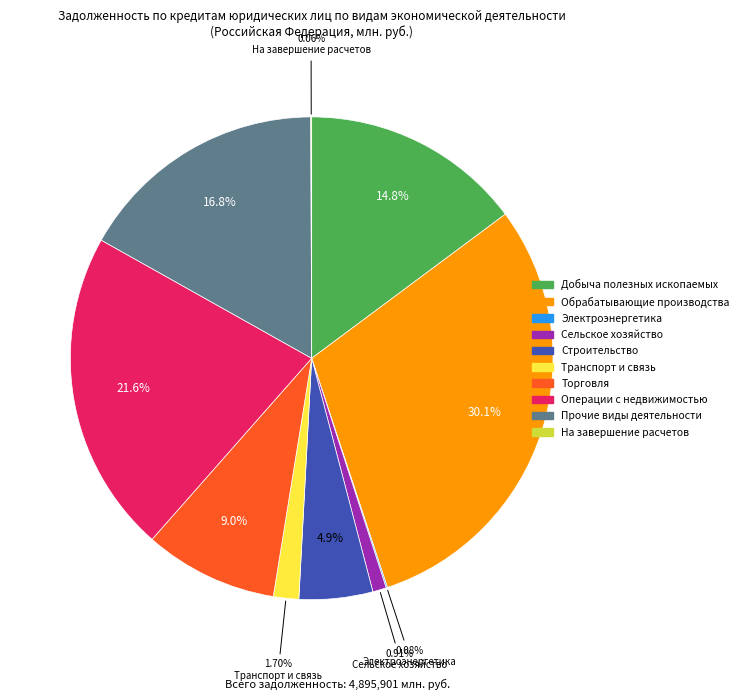

Is there any slice that represents more than half of the pie?

No